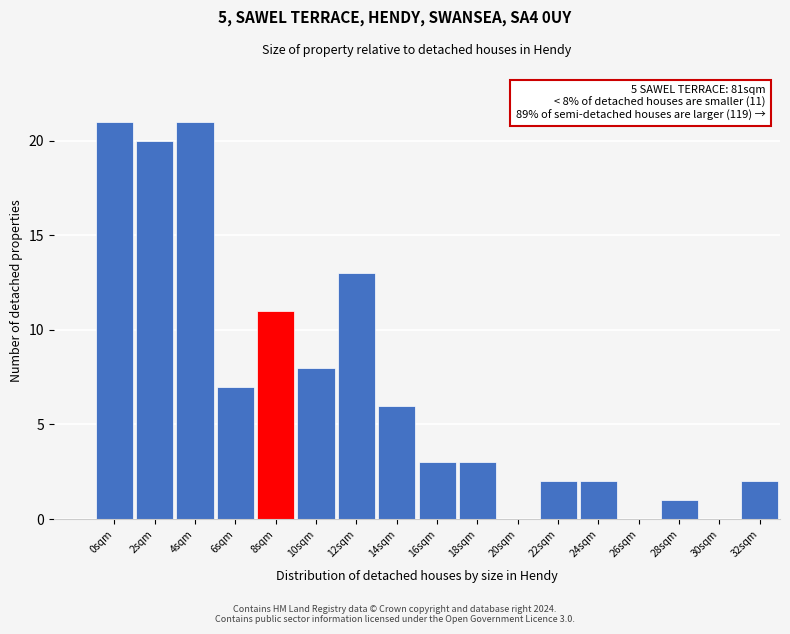

Reading right to left, what are all the values shown in this chart?

32sqm=2	30sqm=0	28sqm=1	26sqm=0	24sqm=2	22sqm=2	20sqm=0	18sqm=3	16sqm=3	14sqm=6	12sqm=13	10sqm=8	8sqm=11	6sqm=7	4sqm=21	2sqm=20	0sqm=21